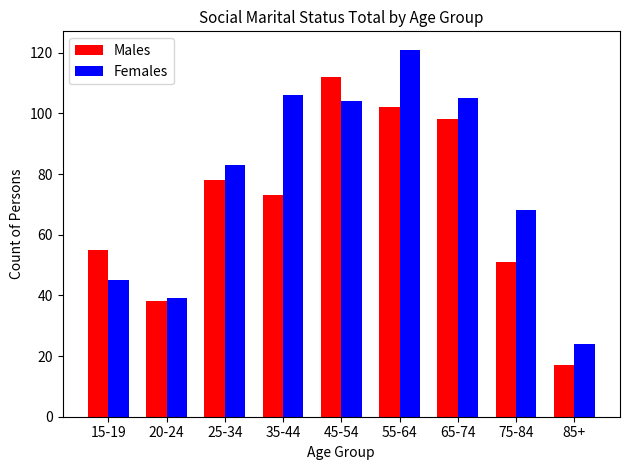

Which series has the largest total across all categories?

Females